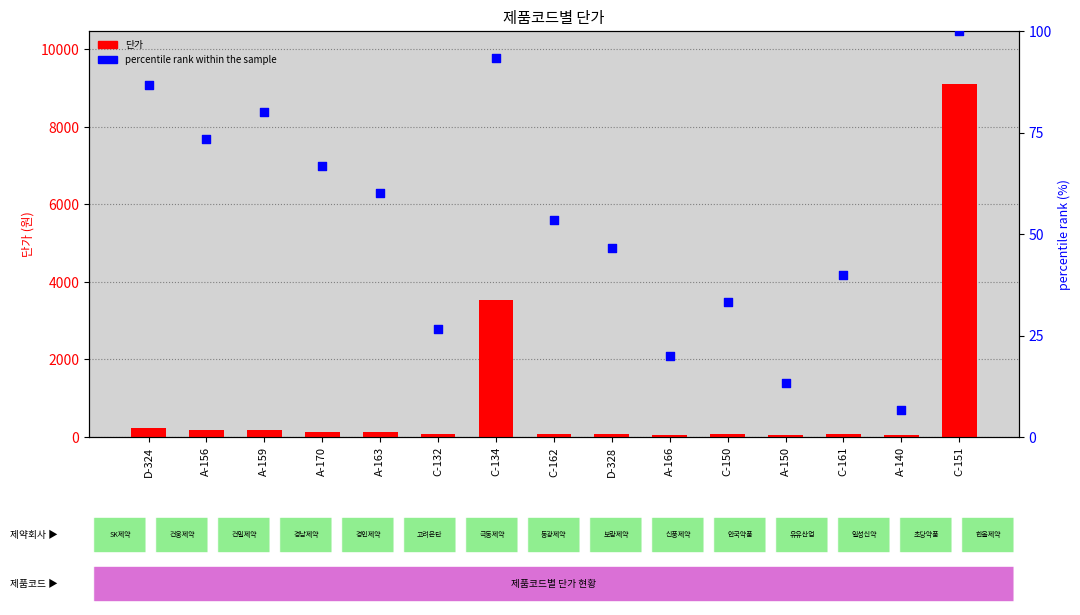

At which category is the sum across all series the highest?

C-151